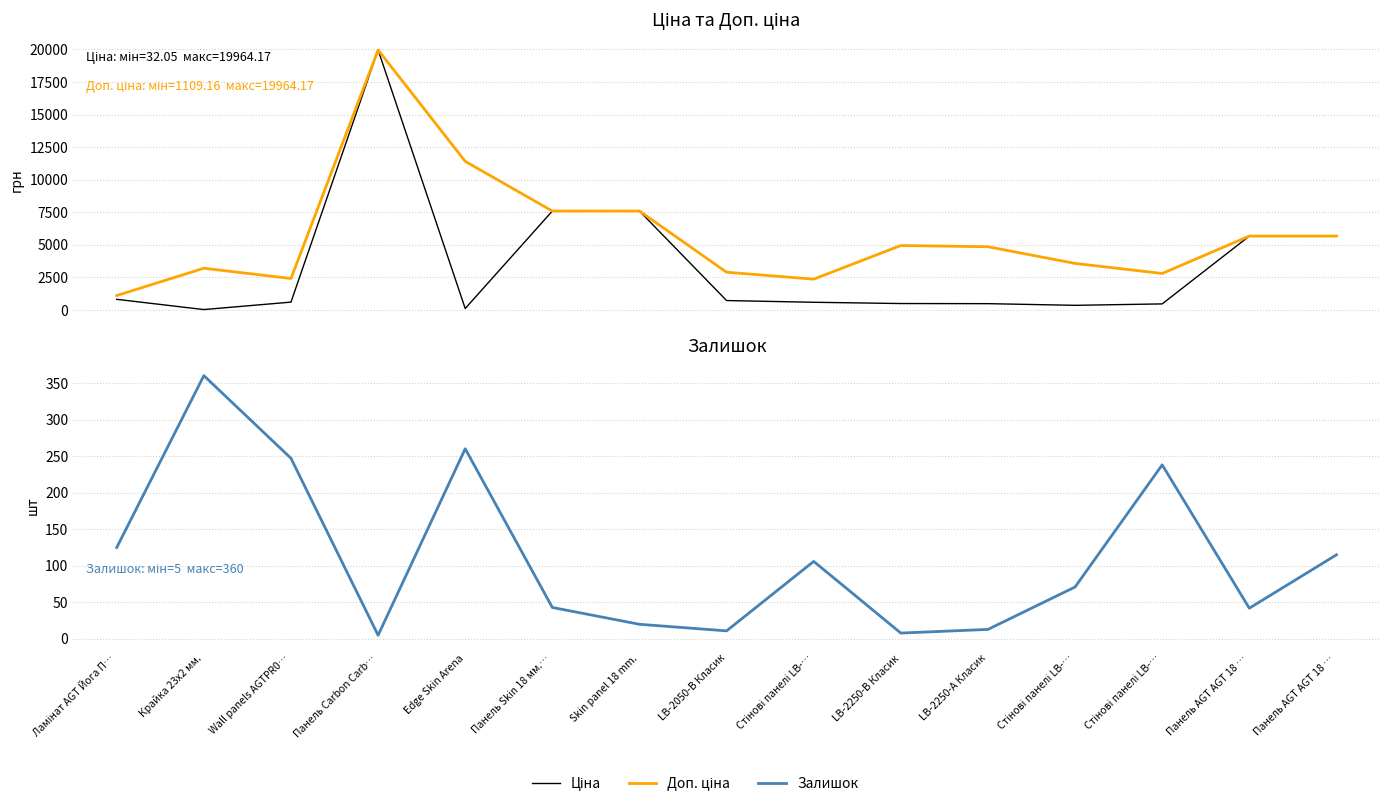

What is the difference between the highest and lowest values at Стінові панелі LB-…?

2260.5